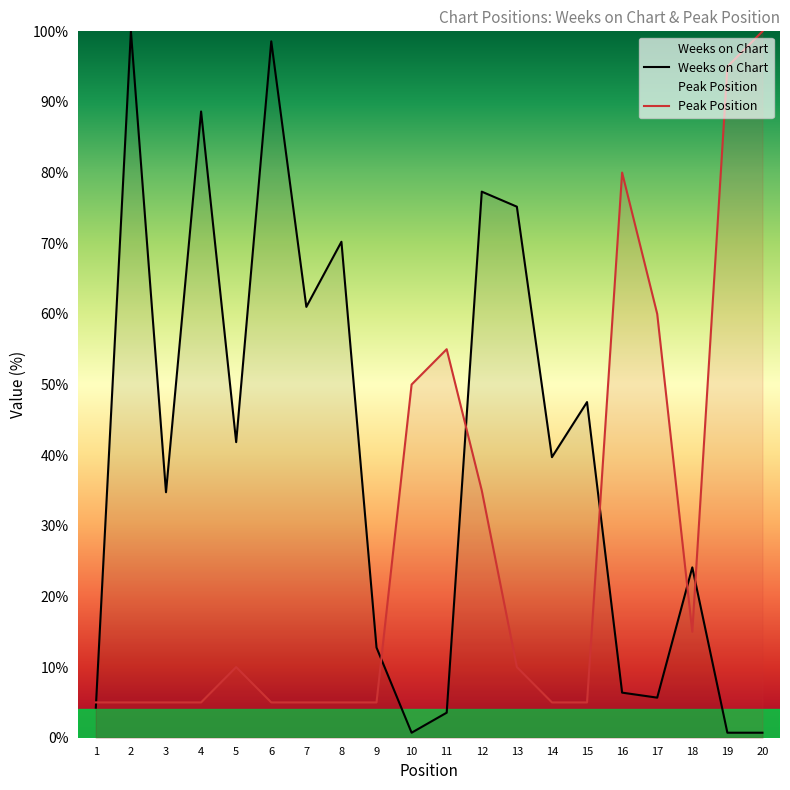

True or false: Peak Position has a value of 13.8 at 13.

False